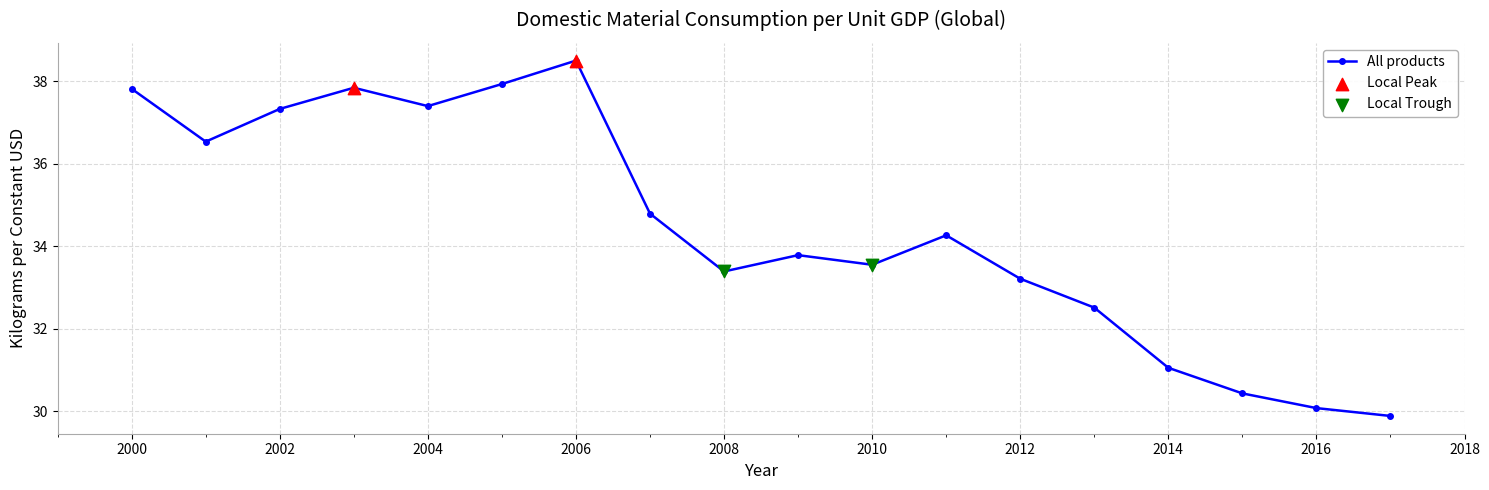

What is the value of the 3rd point from the left?

37.3